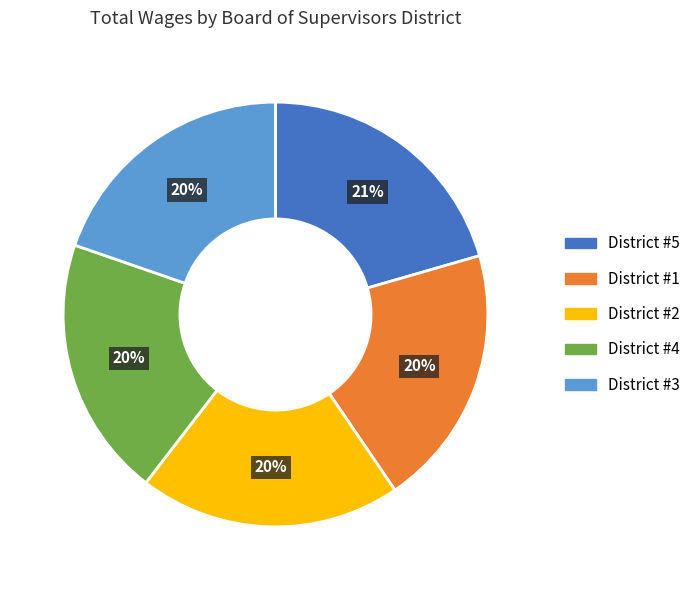

To the nearest percent, what is the average slice percentage?

20%